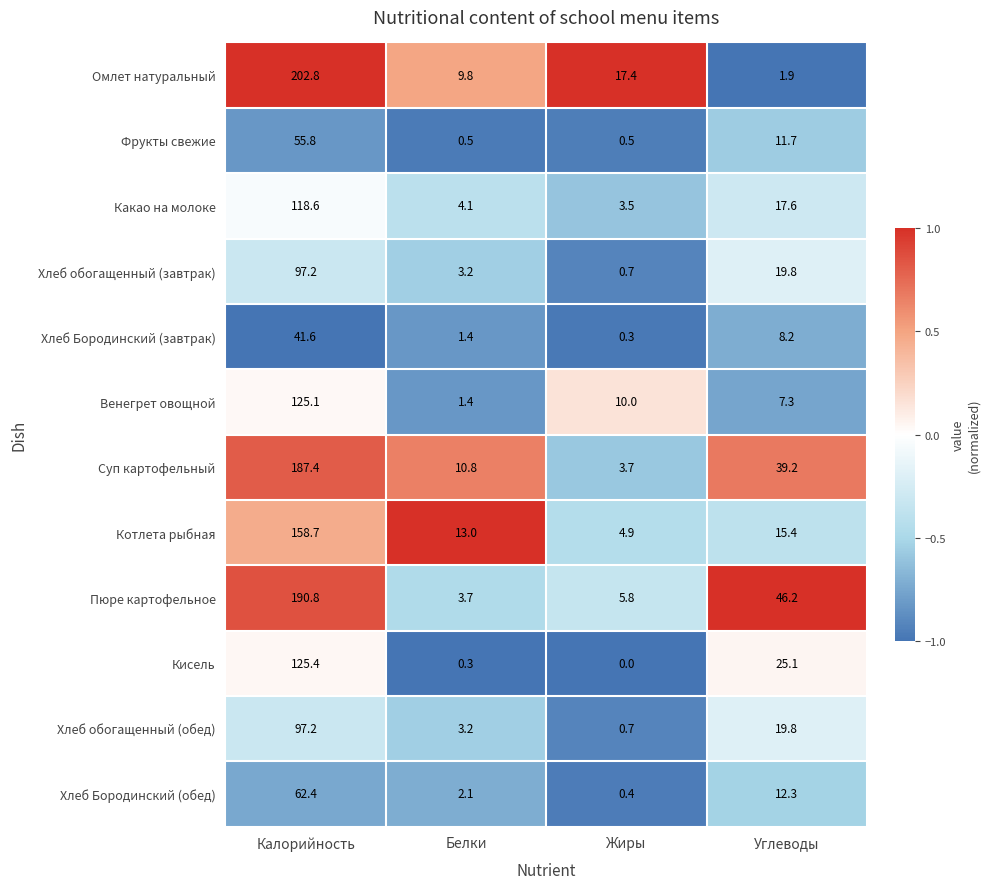

Which label corresponds to the largest value in the chart?

Калорийность